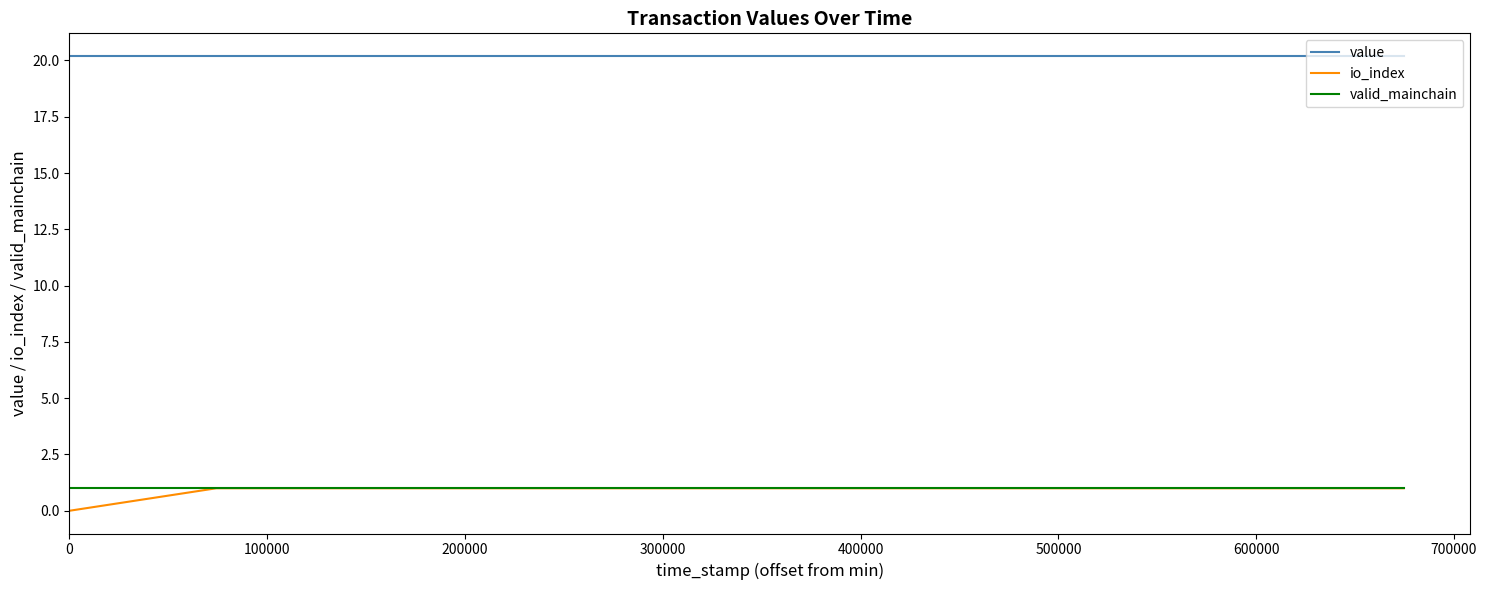

What is the average value of the value series?

20.2